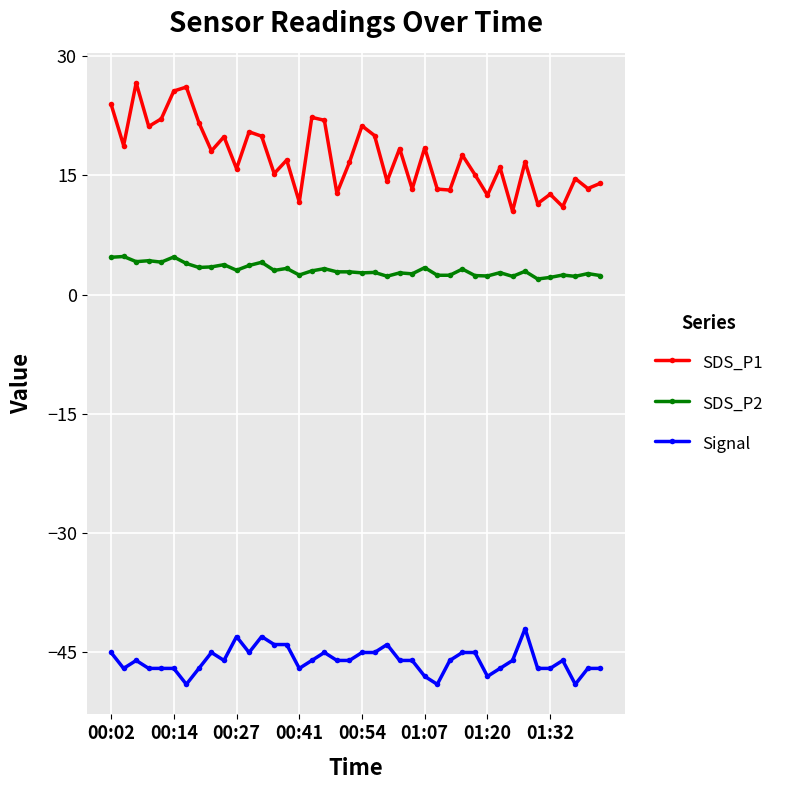

Does the chart display data point markers on the line(s)?

Yes